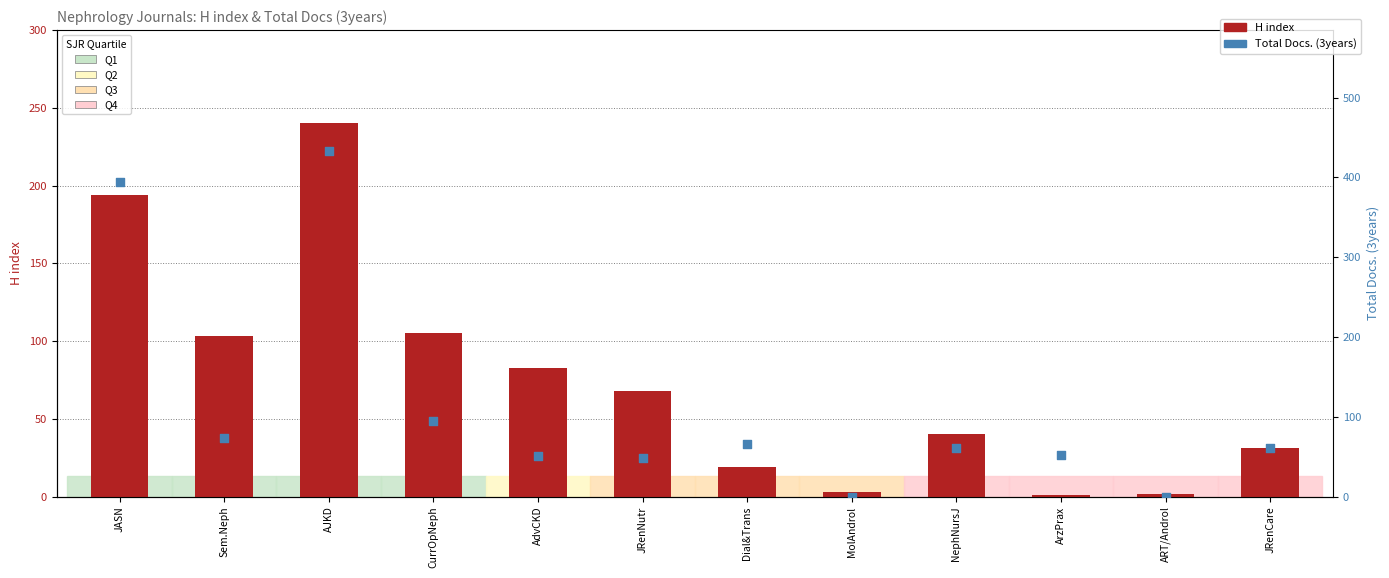

Is the value of H index at MolAndrol greater than the value of Total Docs. (3years) at JRenCare?

No